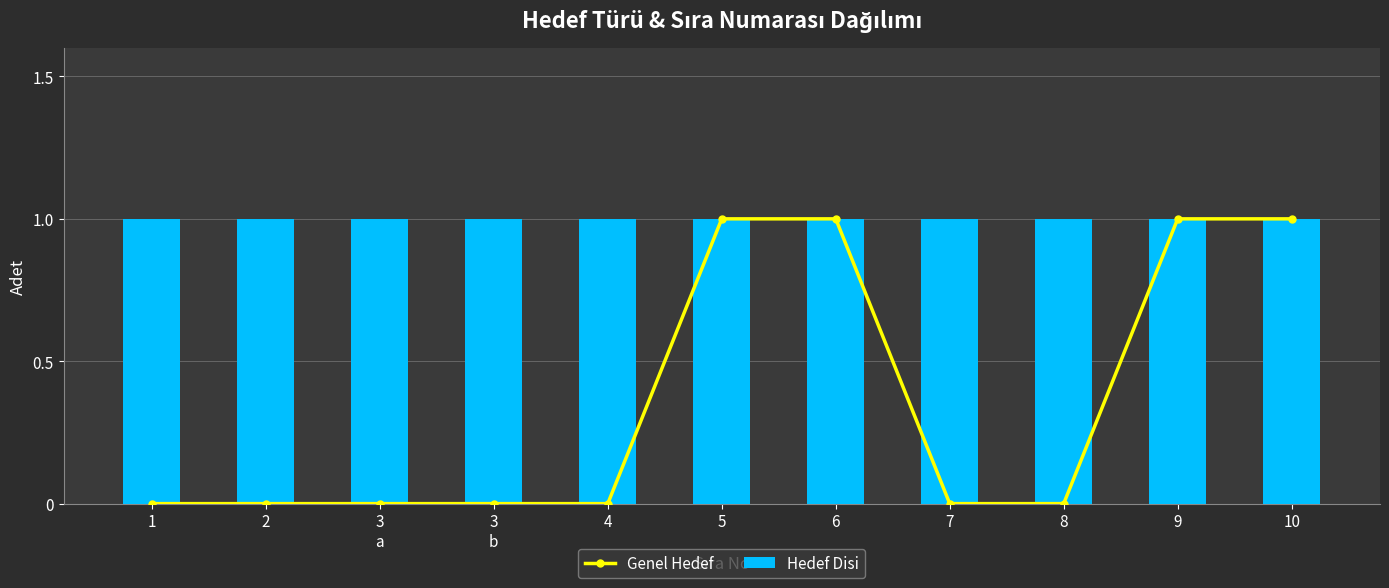

Is it true that Hedef Disi equals 1 at 5?

False